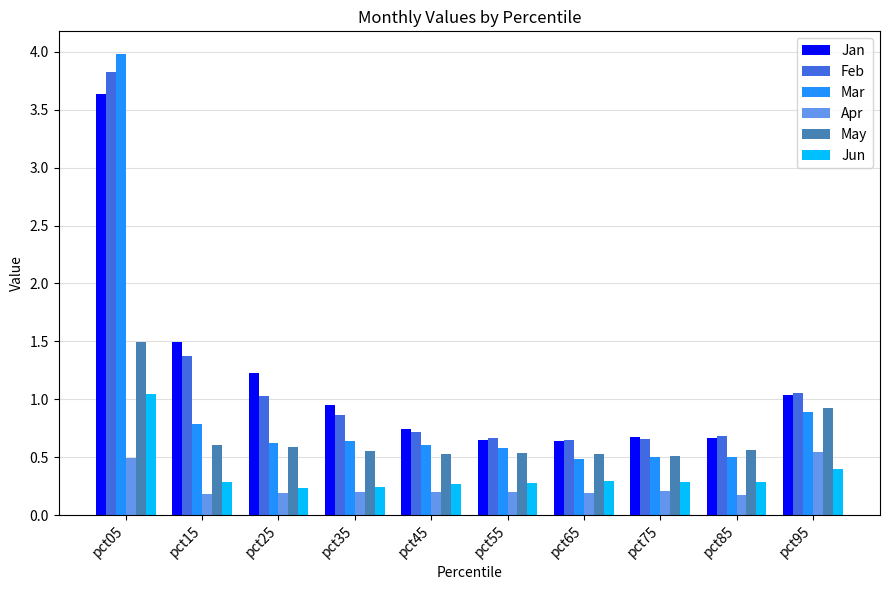

What is the difference between the maximum and minimum values in the Mar series?

3.5